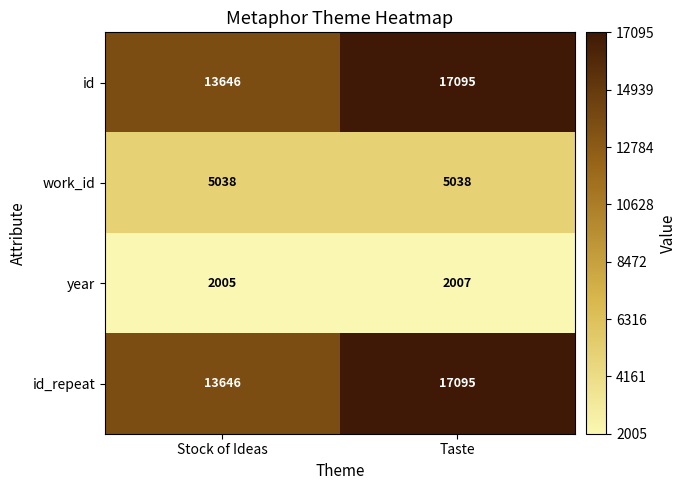

What is the difference between the highest and lowest values at Stock of Ideas?

11641